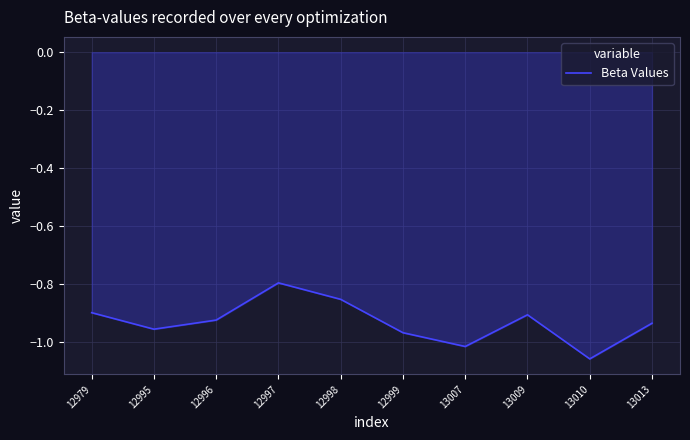

What is the change in value from 12997 to 13010?

-0.3